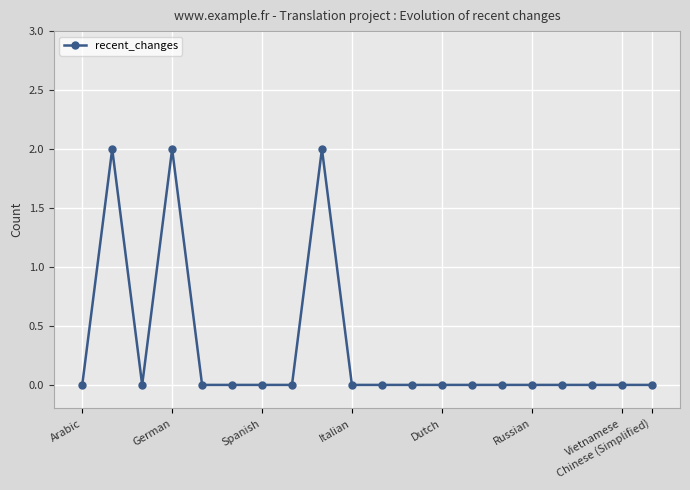

Does the chart display data point markers on the line(s)?

Yes